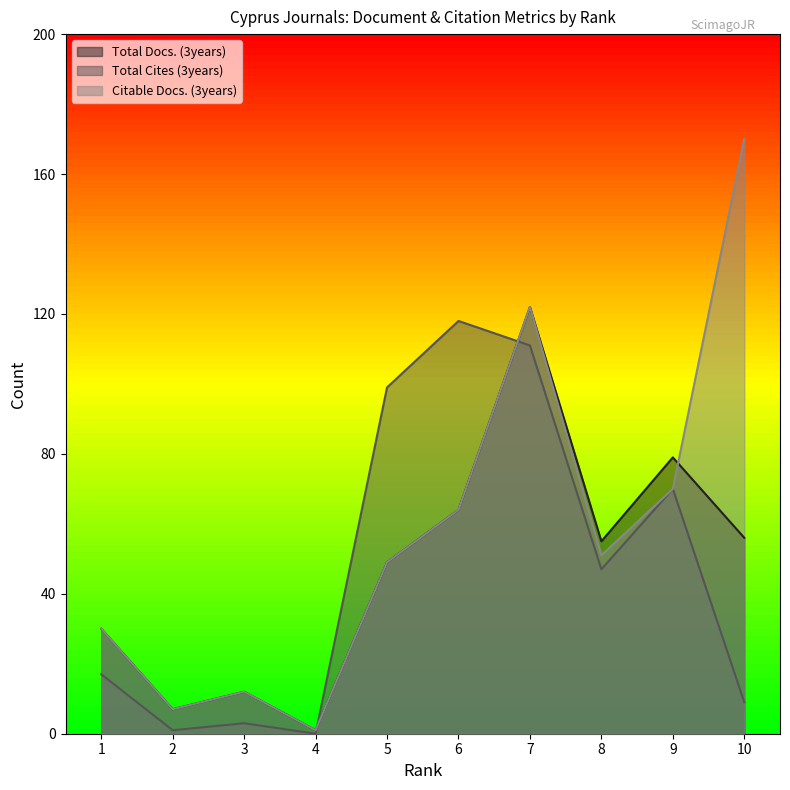

Rank the categories by Total Cites (3years) value from lowest to highest.

4, 2, 3, 10, 1, 8, 9, 5, 7, 6